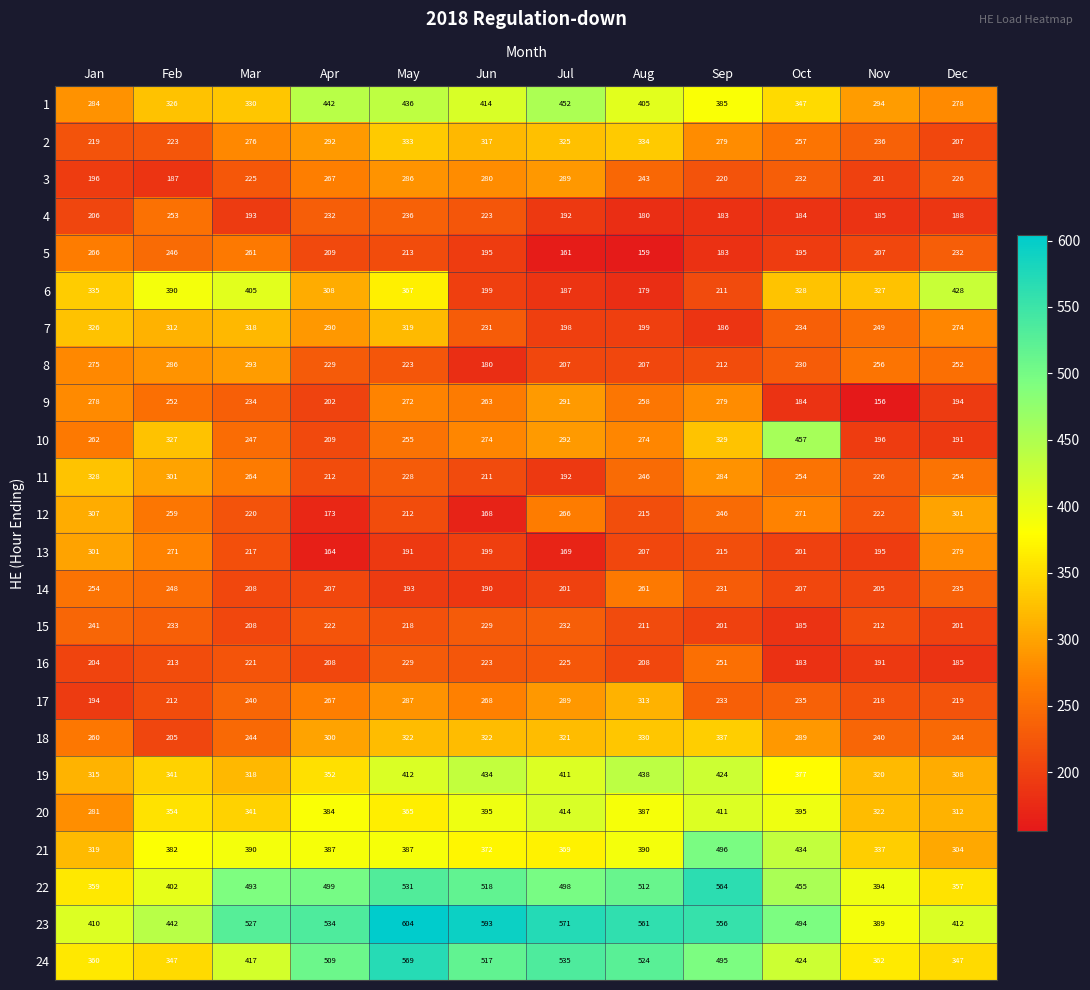

What is the difference between the 6 values at Feb and May?

23